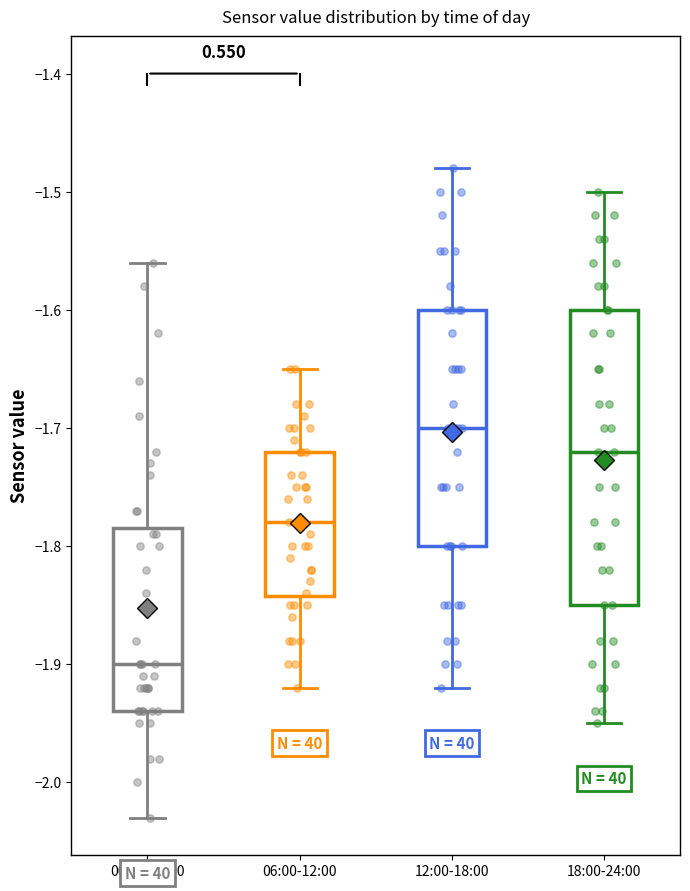

Reading left to right, read every box against the y-axis: the position of its median line, the range the box covers, and the ends of its whiskers. The values are not printed on the chart, so give them approximately, as read against the axis.

00:00-06:00: median -1.90, box -1.94 to -1.78, whiskers -2.03 to -1.56
06:00-12:00: median -1.78, box -1.84 to -1.72, whiskers -1.92 to -1.65
12:00-18:00: median -1.70, box -1.80 to -1.60, whiskers -1.92 to -1.48
18:00-24:00: median -1.72, box -1.85 to -1.60, whiskers -1.95 to -1.50